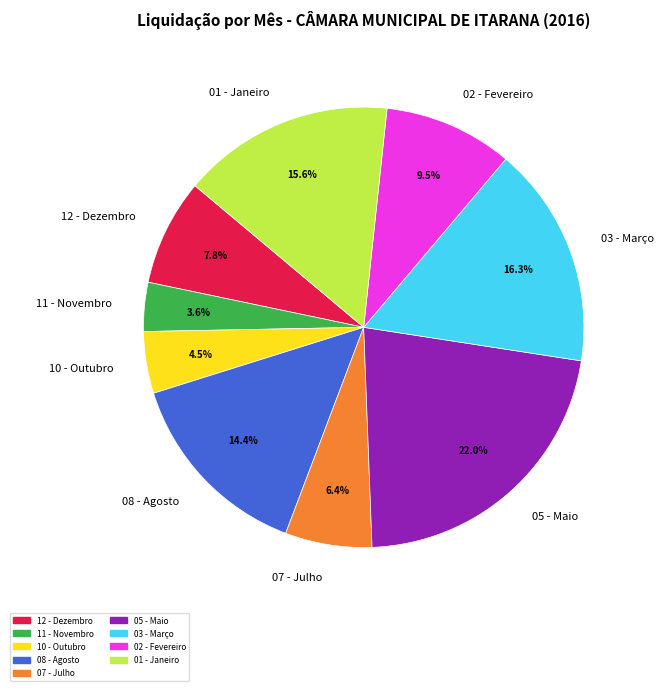

What is the smallest slice in the pie chart?

11 - Novembro